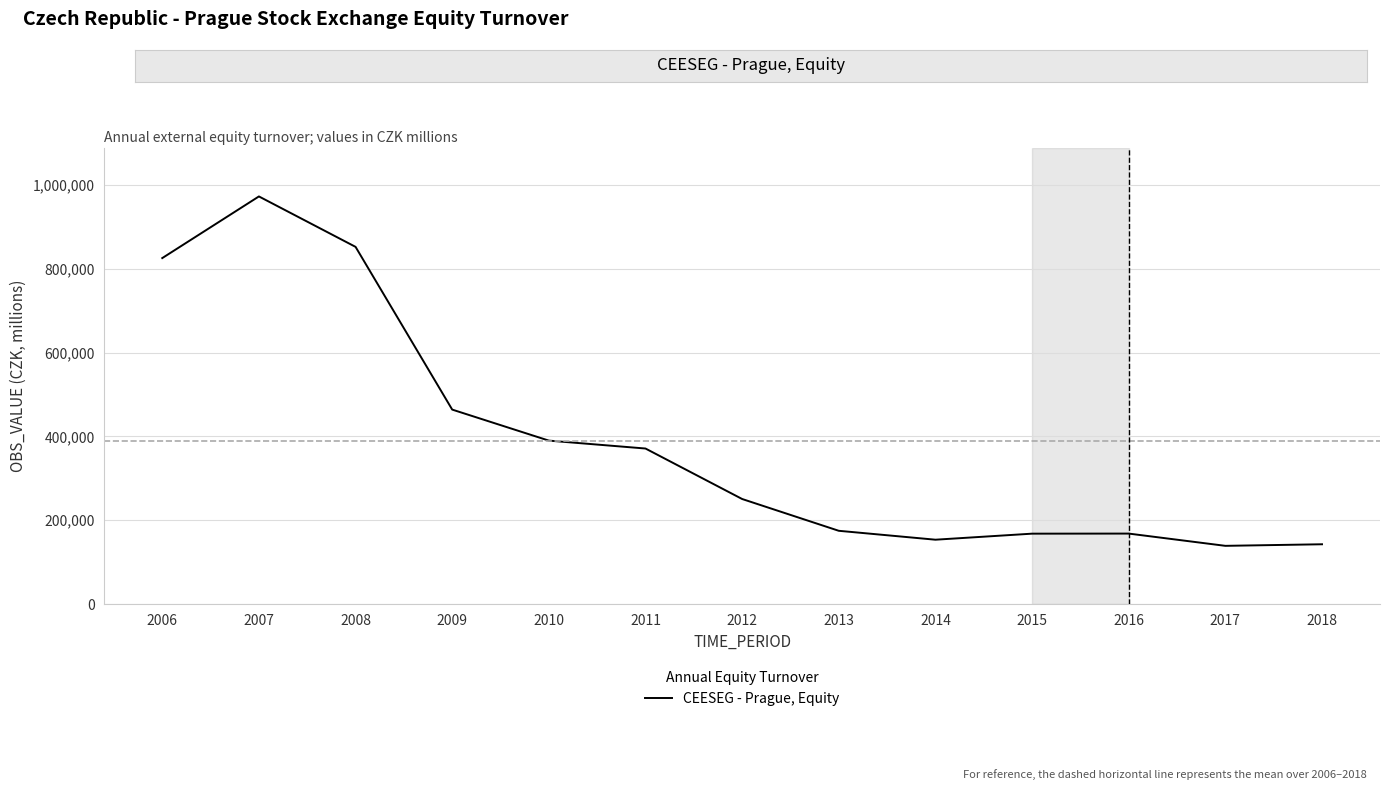

What is the maximum value shown in the chart?

972333.6